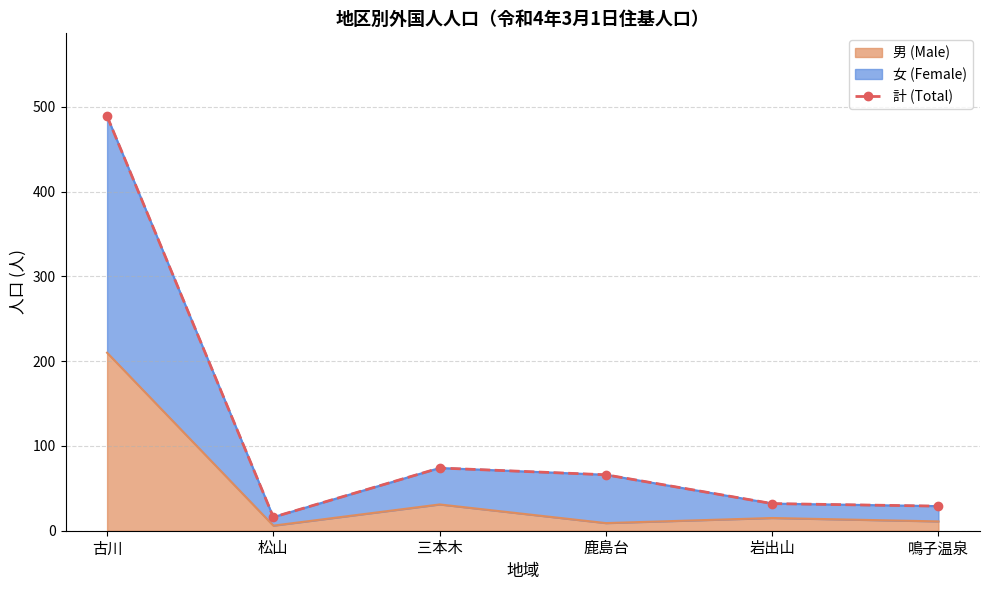

What is the minimum value shown in the chart?

16